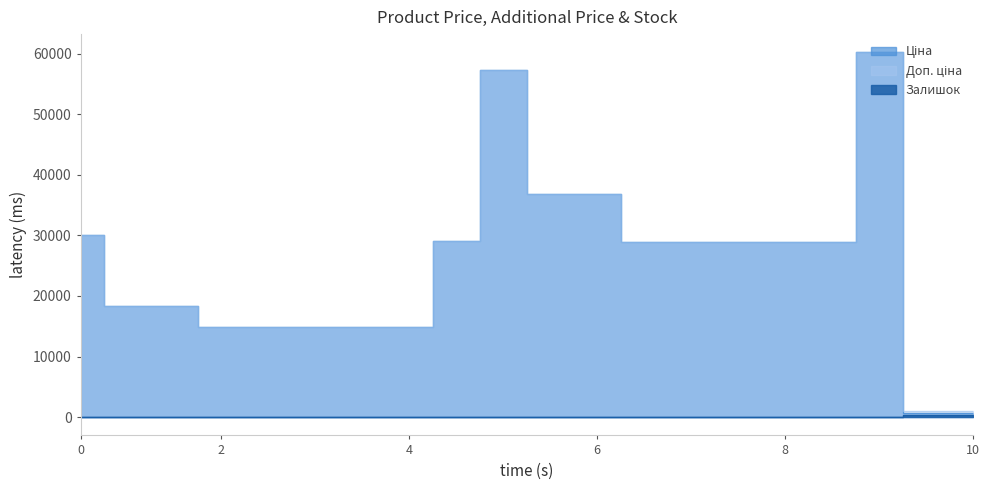

How many data points does each series have?

20